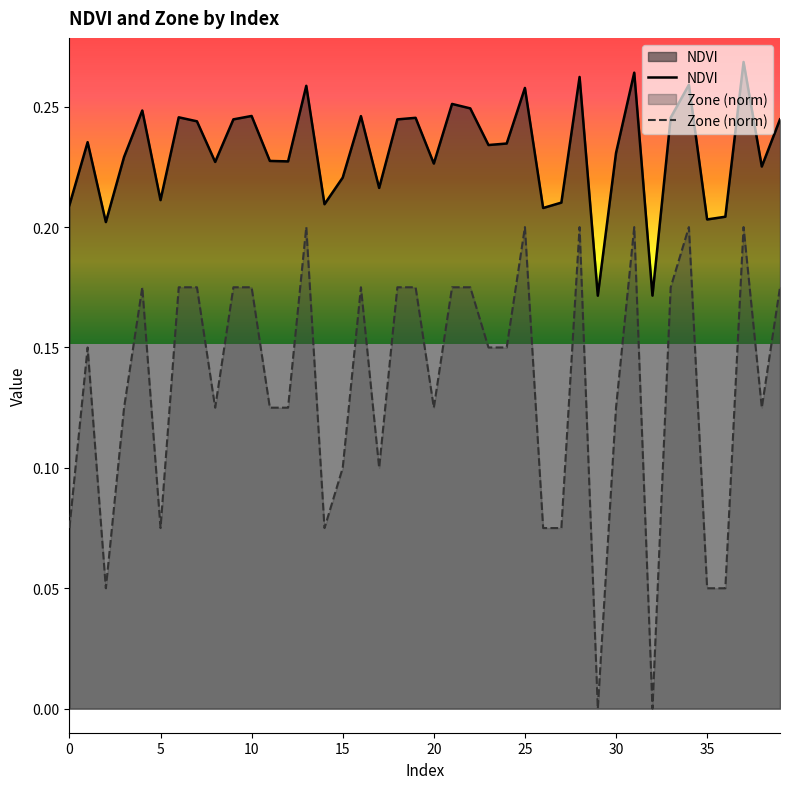

In Zone, how many points are lower than both neighbors (excluding endpoints)?

9